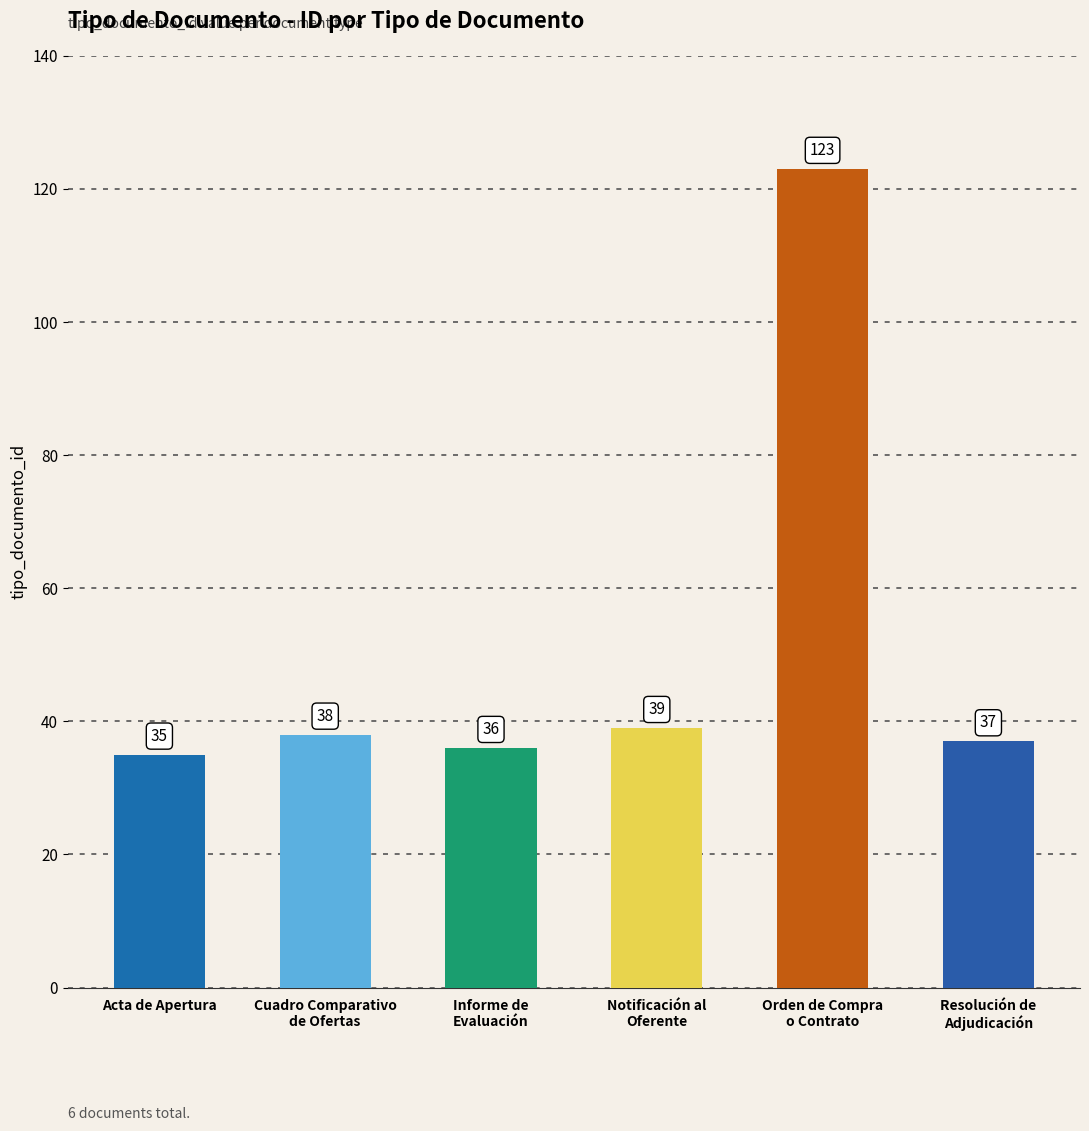

What value does the data have at Cuadro Comparativo
de Ofertas, to the nearest 10?

40